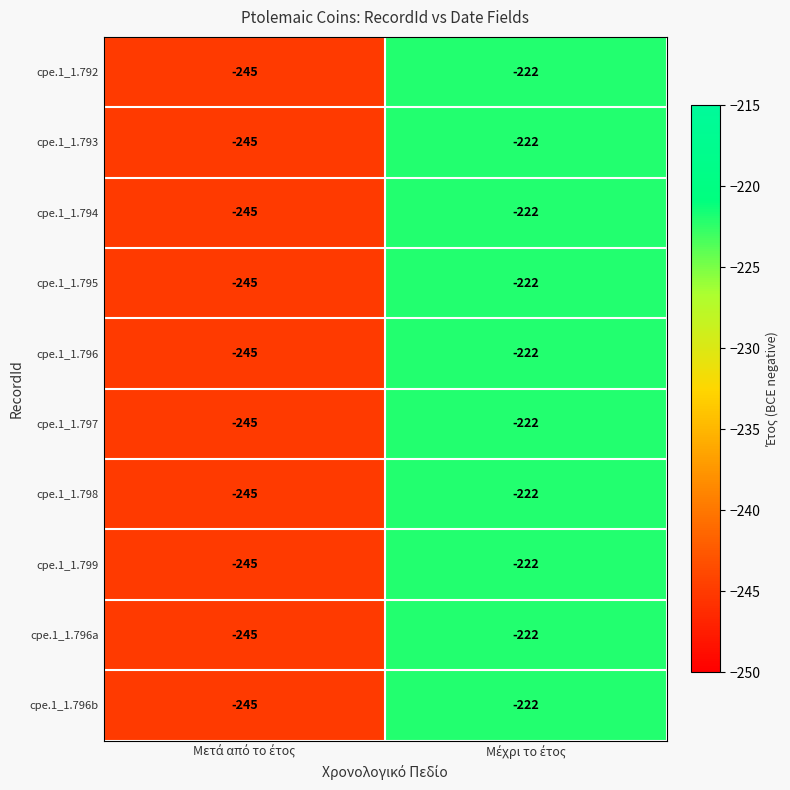

What is the highest value of the cpe.1_1.794 series?

-222